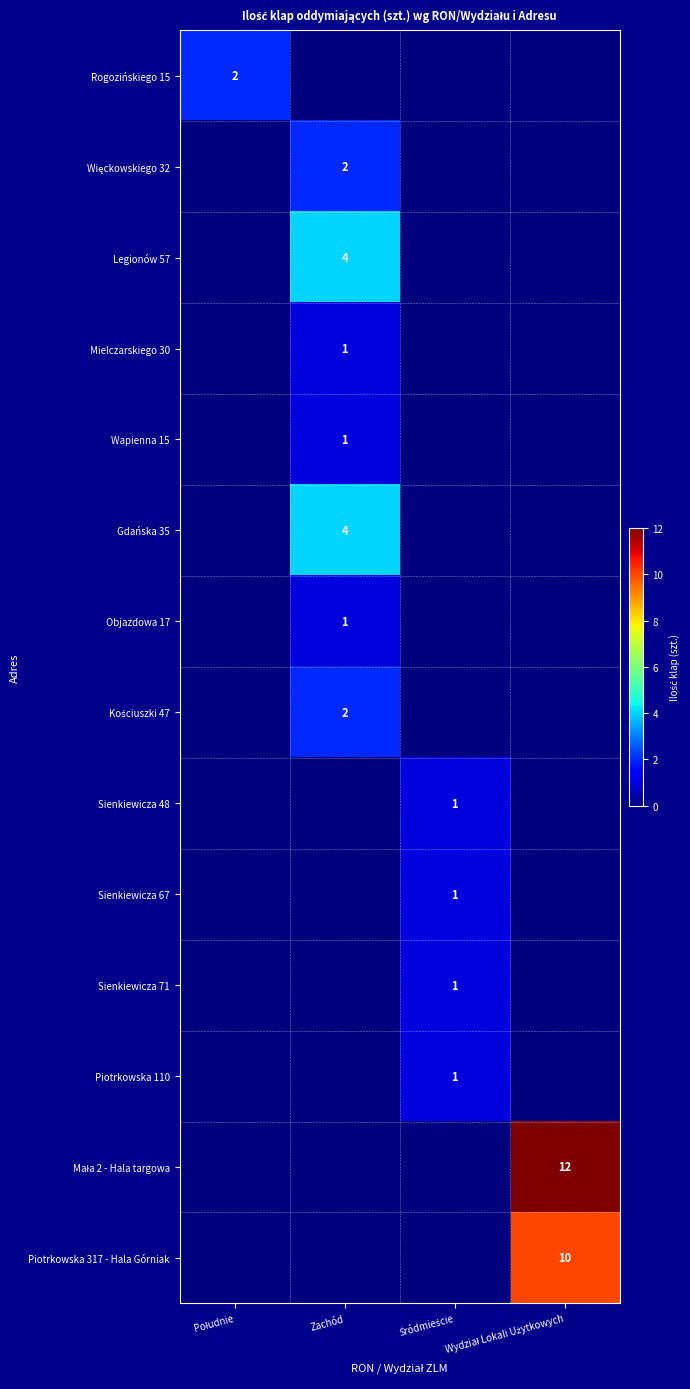

What is the total value across all series at Zachód?

15